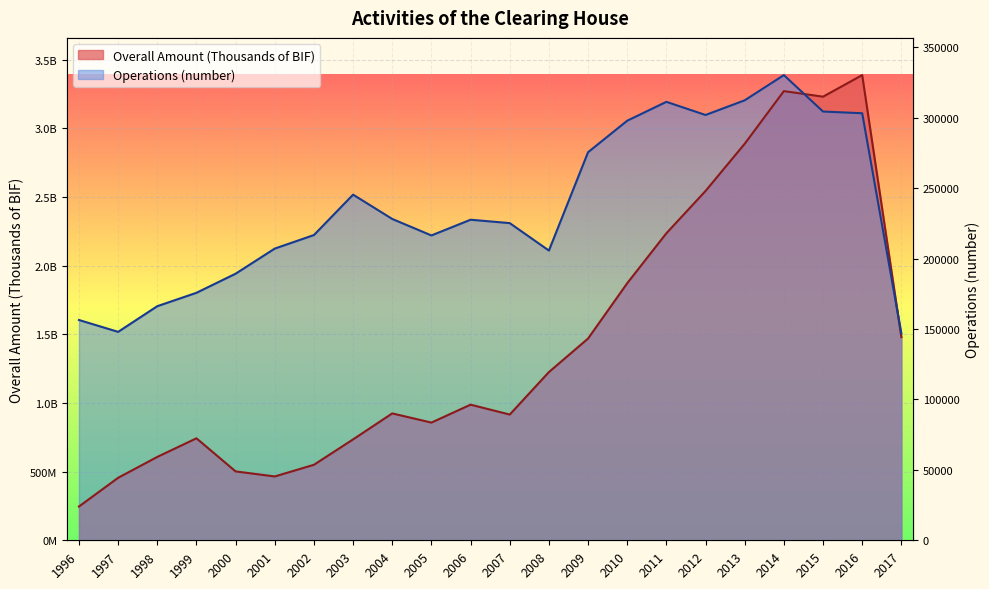

Where do Overall Amount (Thousands of BIF) and Operations (number) first cross each other?

2014 and 2015